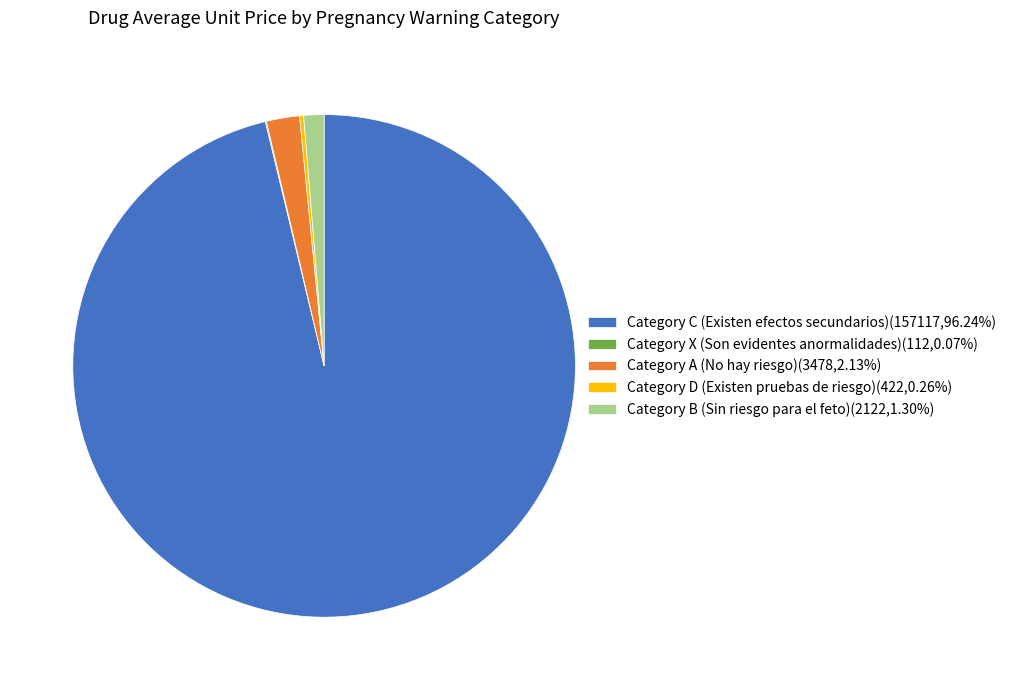

Does Category C (Existen efectos secundarios)(157117,96.24%) represent more than half of the total?

Yes